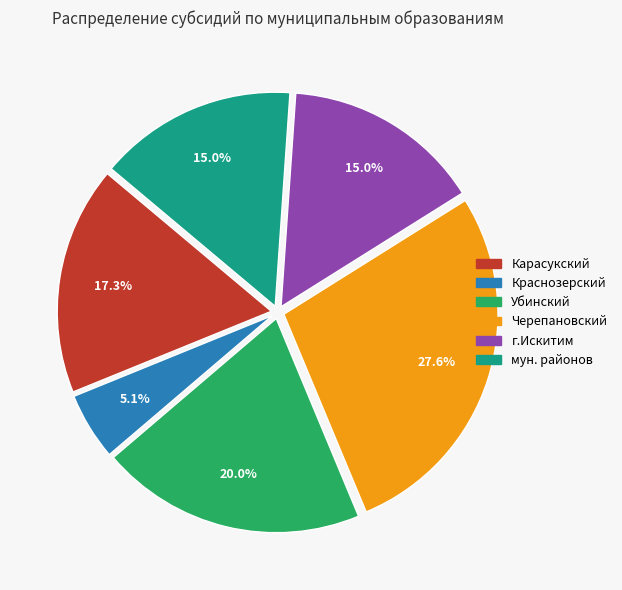

Does any single category account for the majority?

No